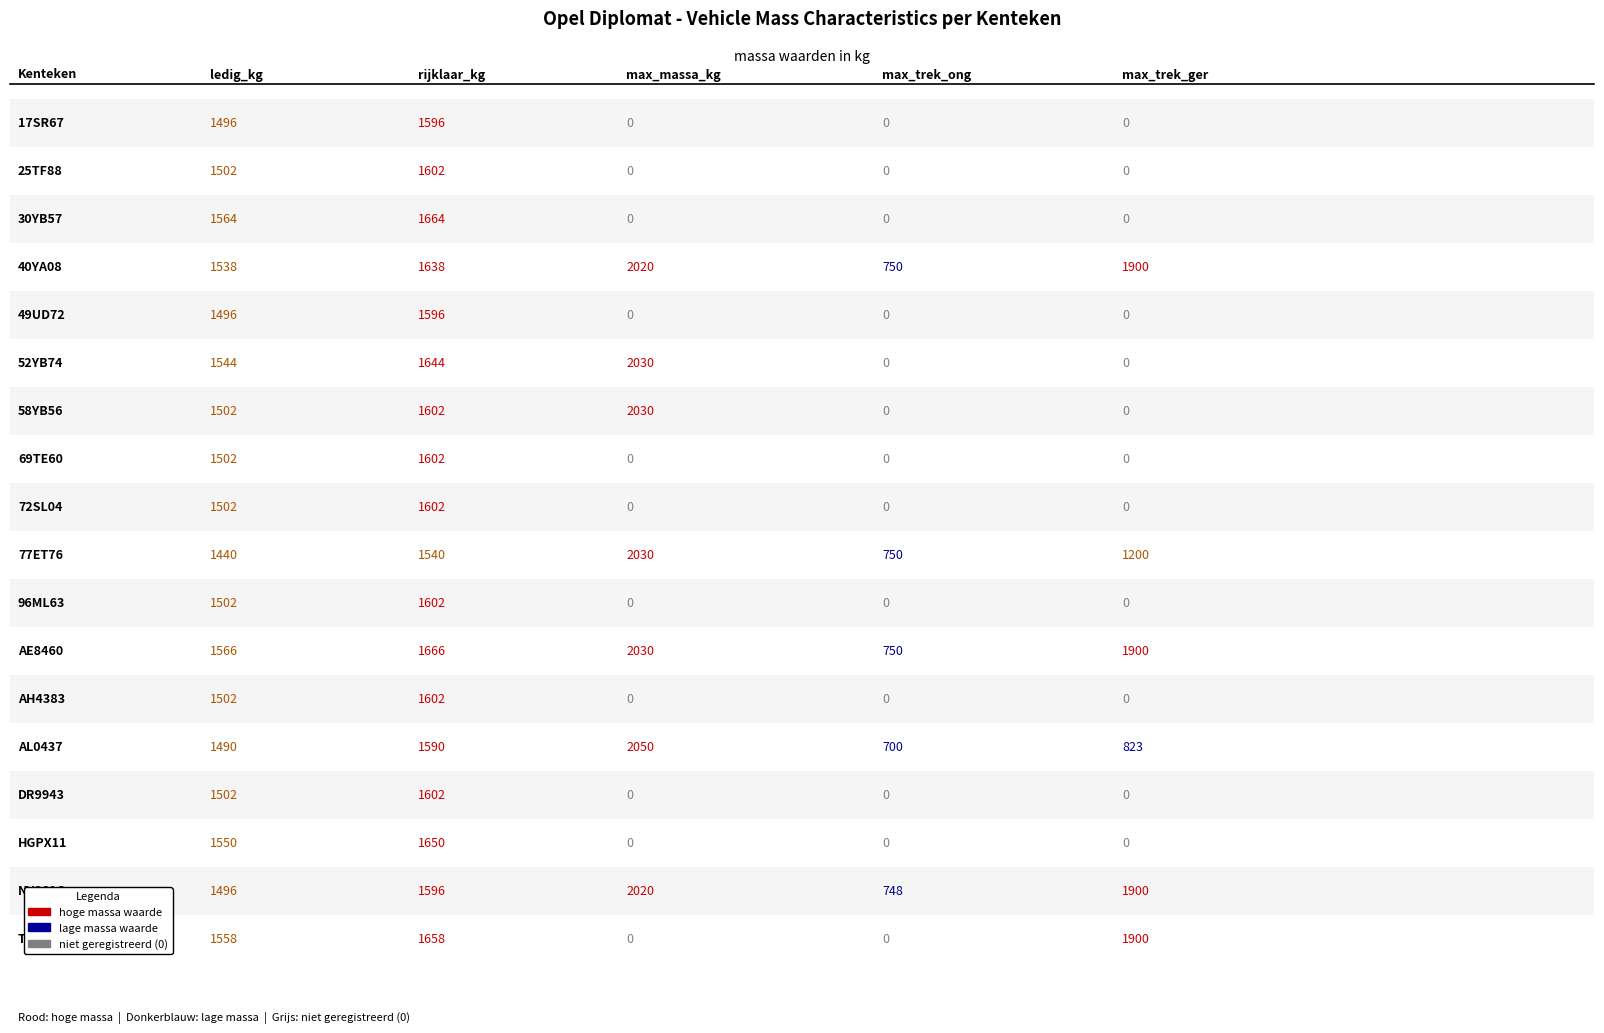

How many maximum_trekken_massa_geremd values are between 0 and 1200?

14